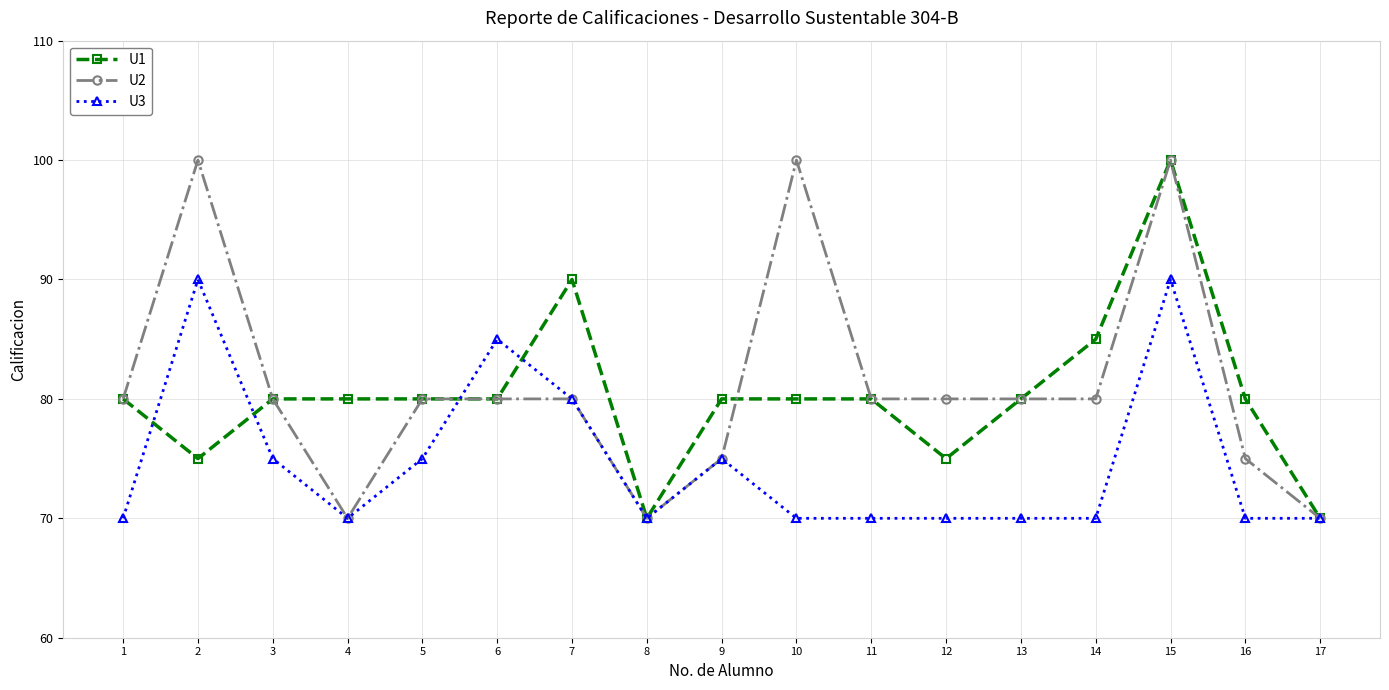

Reading left to right, transcribe all the data shown in this chart.

U1: 1=80	2=75	3=80	4=80	5=80	6=80	7=90	8=70	9=80	10=80	11=80	12=75	13=80	14=85	15=100	16=80	17=70
U2: 1=80	2=100	3=80	4=70	5=80	6=80	7=80	8=70	9=75	10=100	11=80	12=80	13=80	14=80	15=100	16=75	17=70
U3: 1=70	2=90	3=75	4=70	5=75	6=85	7=80	8=70	9=75	10=70	11=70	12=70	13=70	14=70	15=90	16=70	17=70